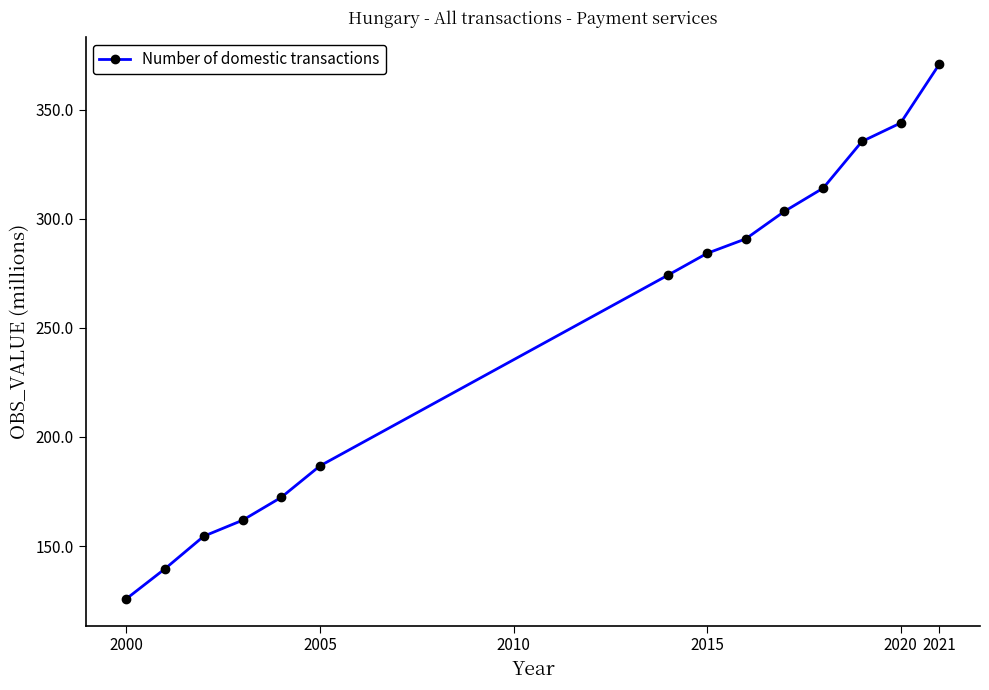

Reading left to right, what are all the values shown in this chart?

125.8	139.6	154.5	161.8	172.3	186.7	274.3	284.2	290.8	303.5	314.1	335.5	344.0	370.9